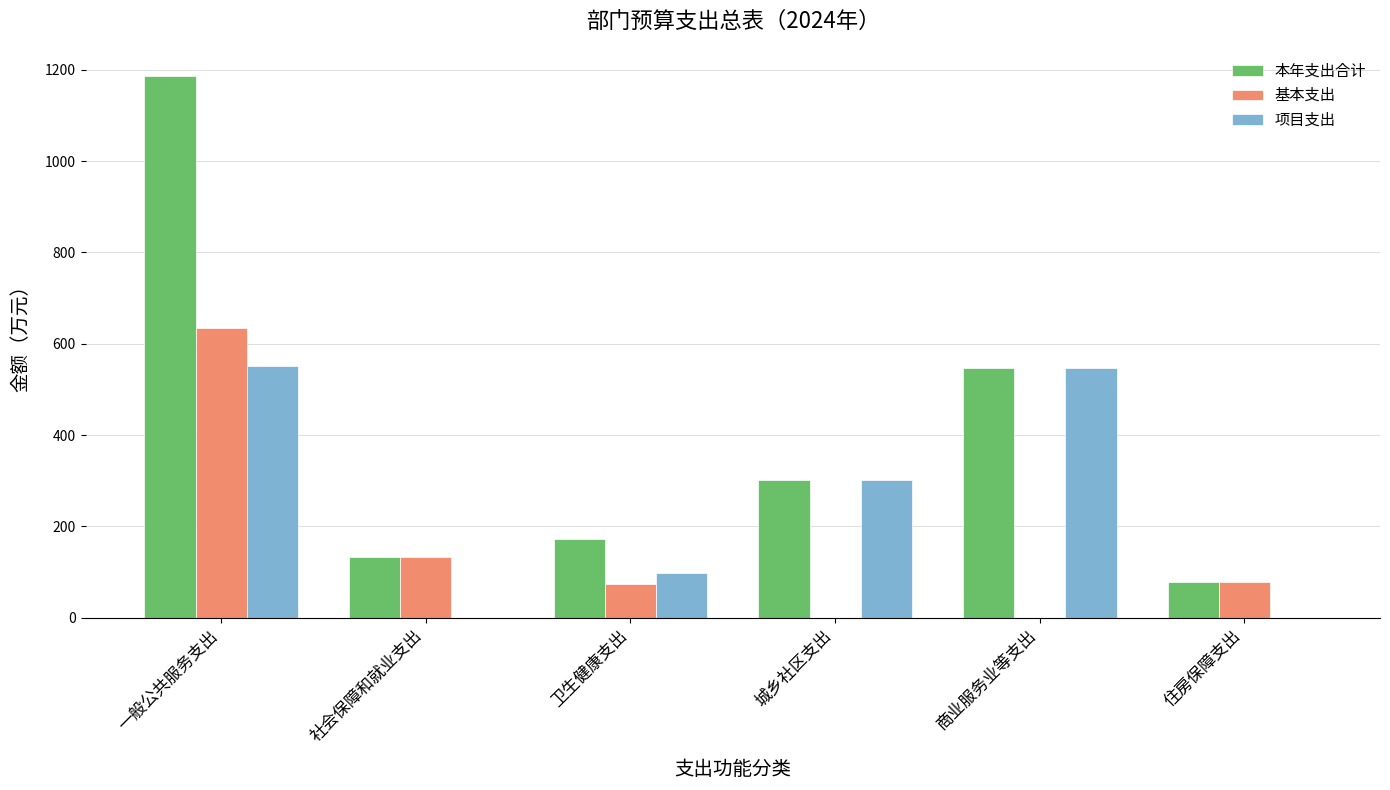

At which category is the sum across all series the highest?

一般公共服务支出